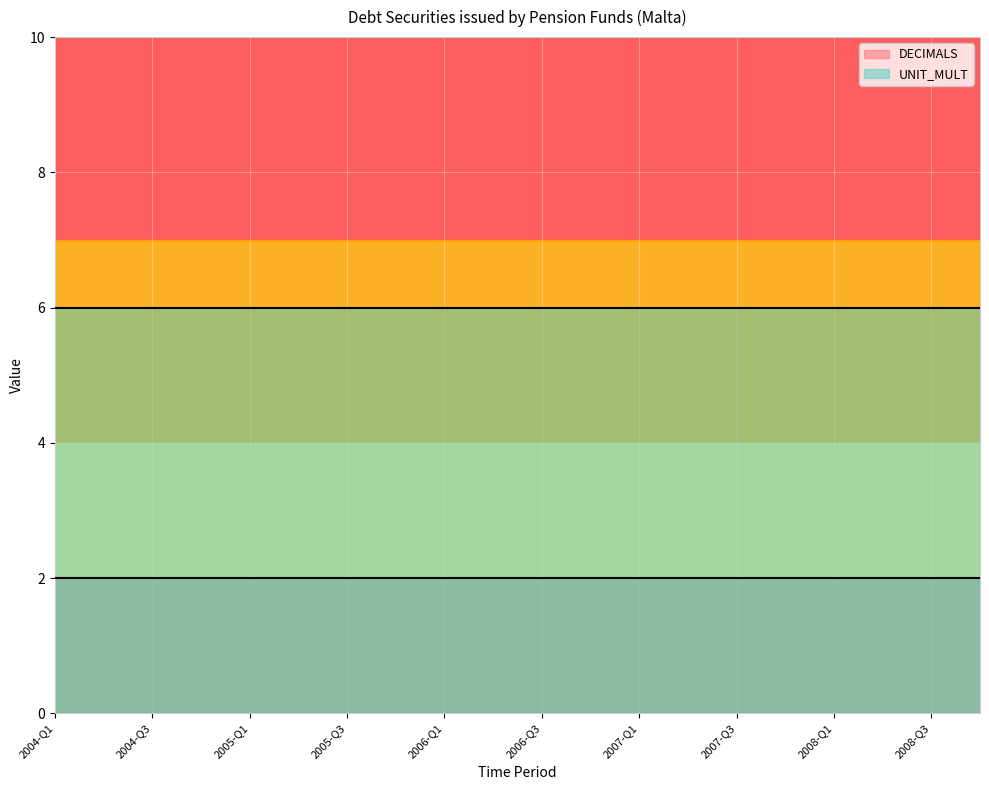

The value of UNIT_MULT at 2008-Q3 is 6. True or false?

True